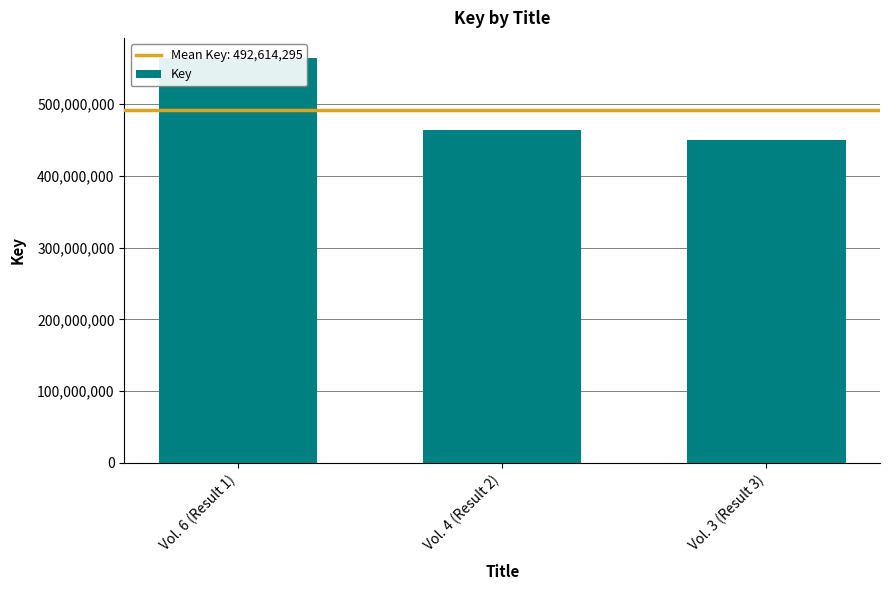

Which has a higher value, Vol. 4 (Result 2) or Vol. 3 (Result 3)?

Vol. 4 (Result 2)